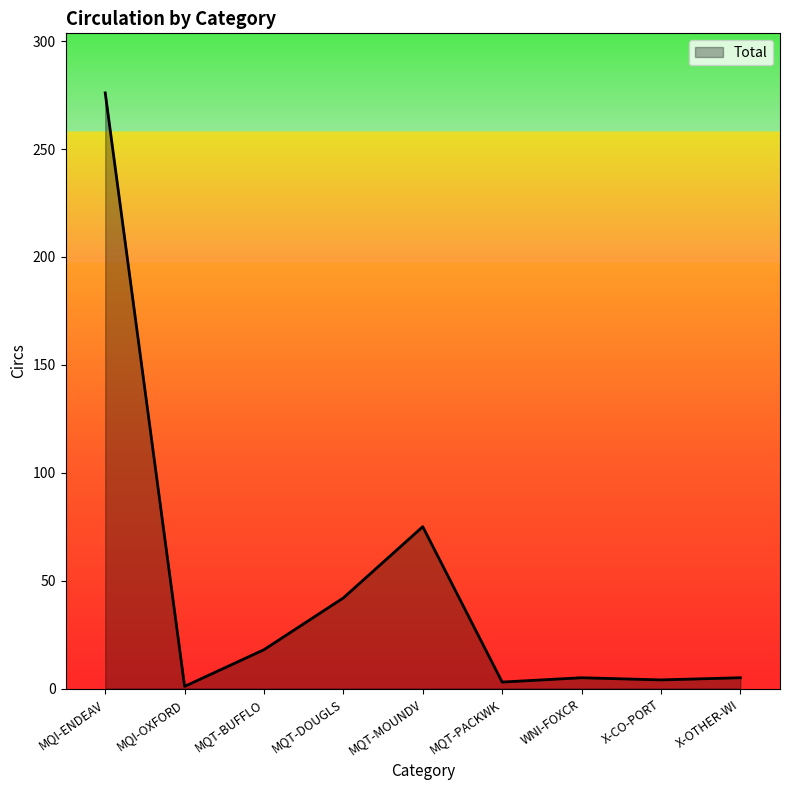

Does the chart have visible grid lines?

No